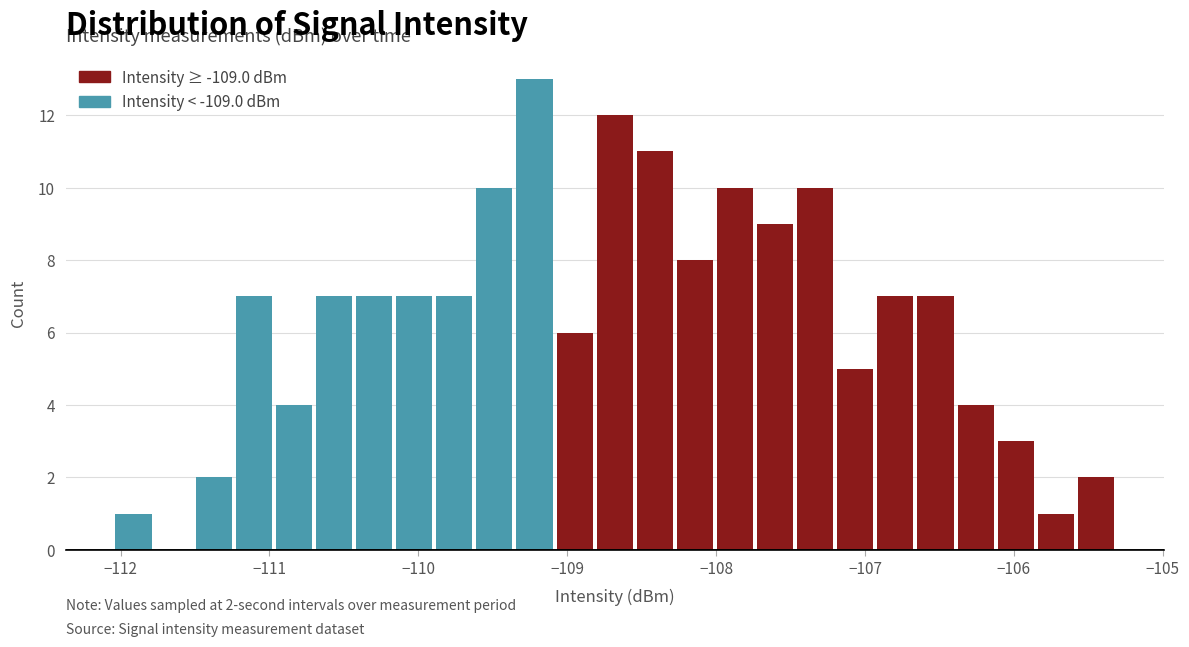

Read against the x-axis, roughly where is the centre of the tallest bar?

-109.2